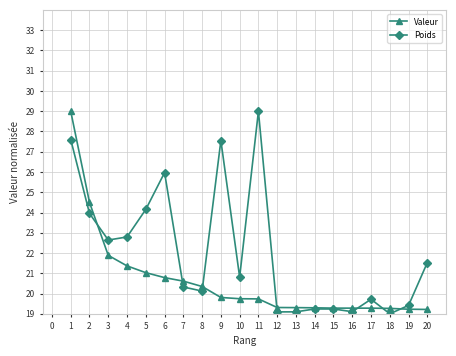

What is the total value across all series at 9?

47.4